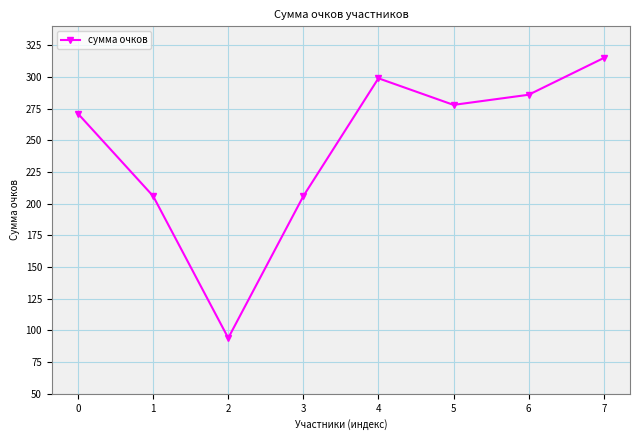

Does the chart display data point markers on the line(s)?

Yes